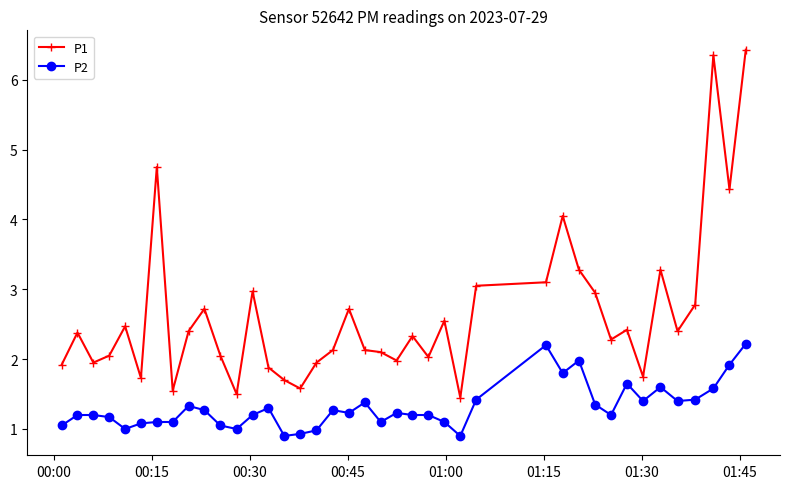

True or false: P2 and P1 cross at least once.

False